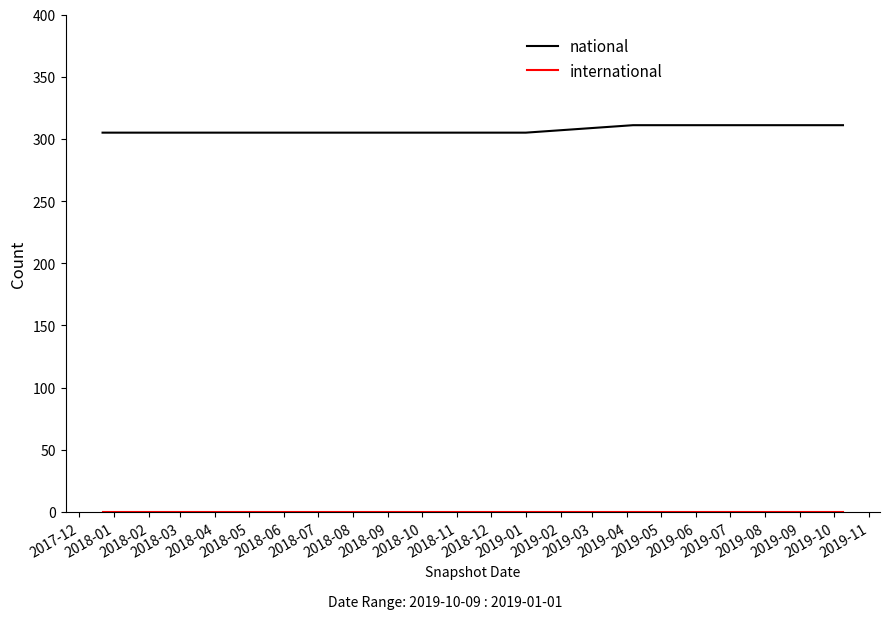

How many lines are shown in the chart?

2